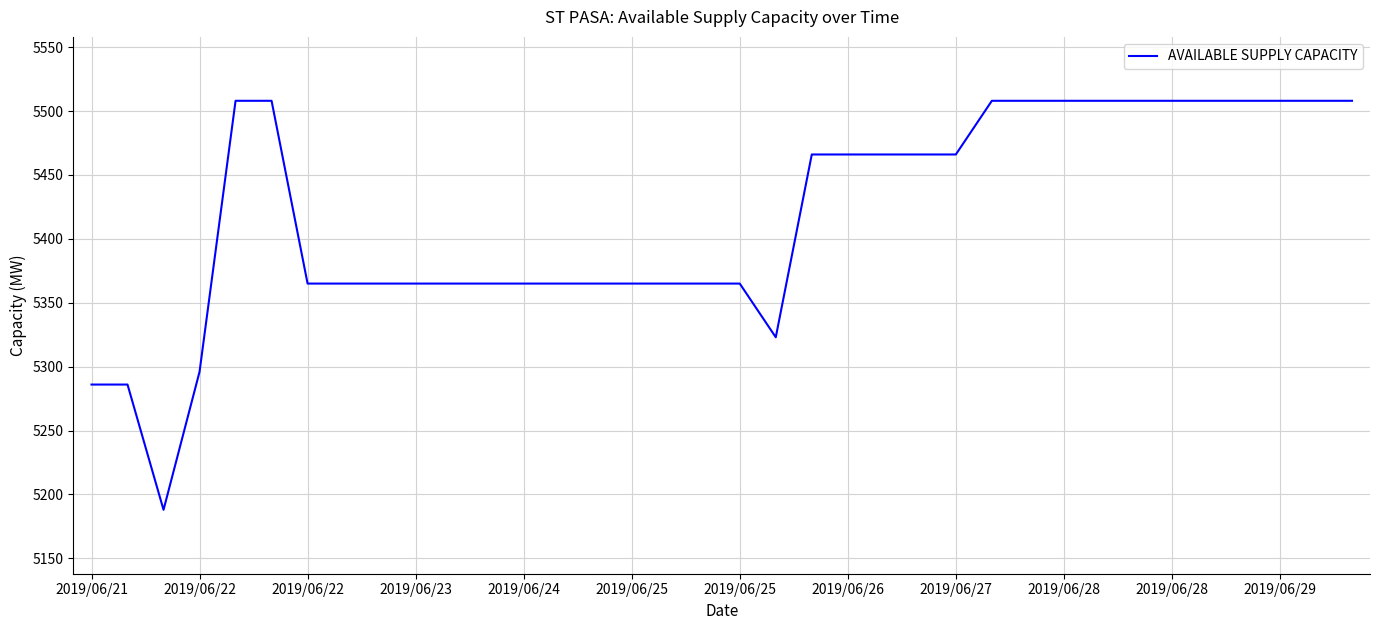

What is the value of the 36th point from the left?

5508